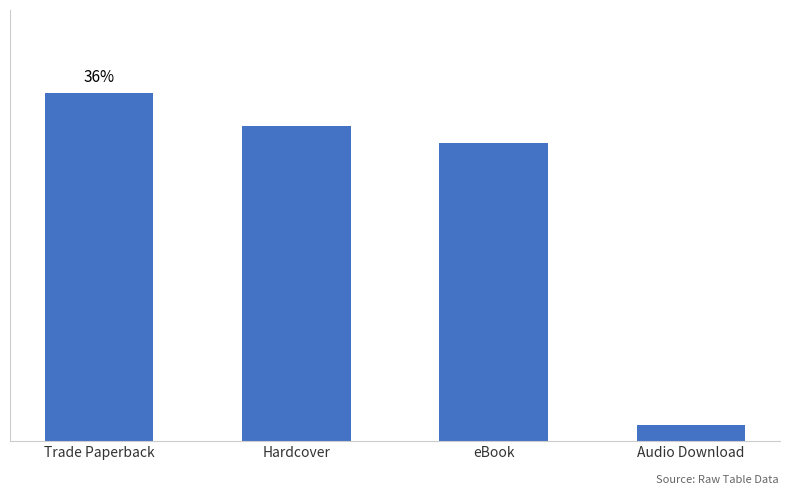

Are the bars horizontal?

No